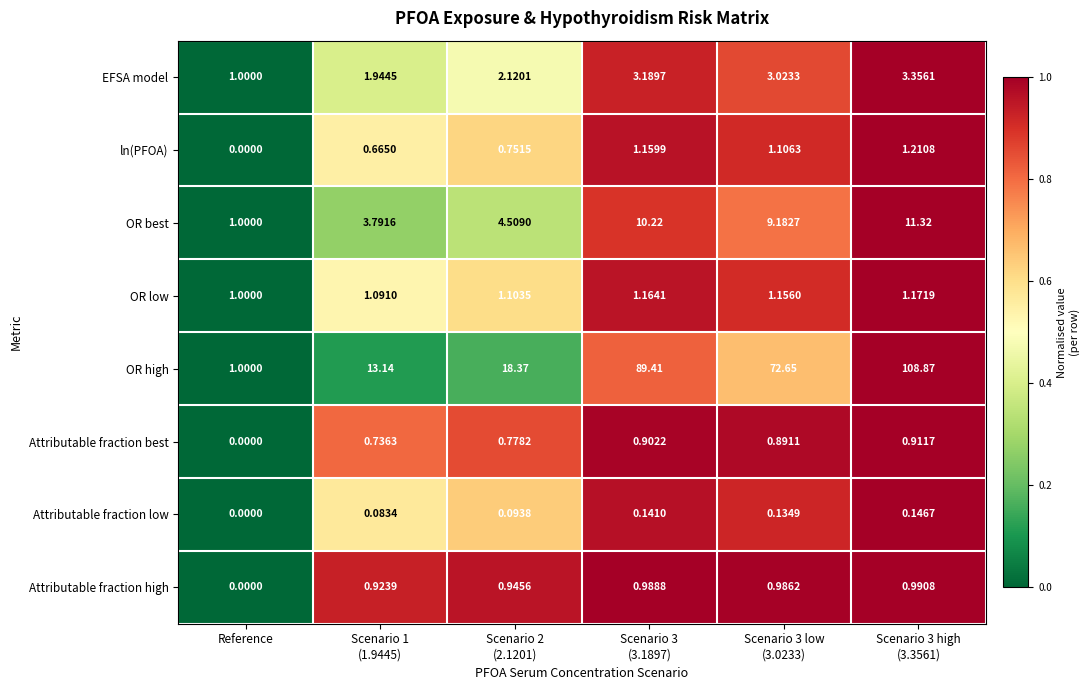

Rank the series by their maximum value, from highest to lowest.

OR high, OR best, EFSA model, ln(PFOA), OR low, Attributable fraction high, Attributable fraction best, Attributable fraction low